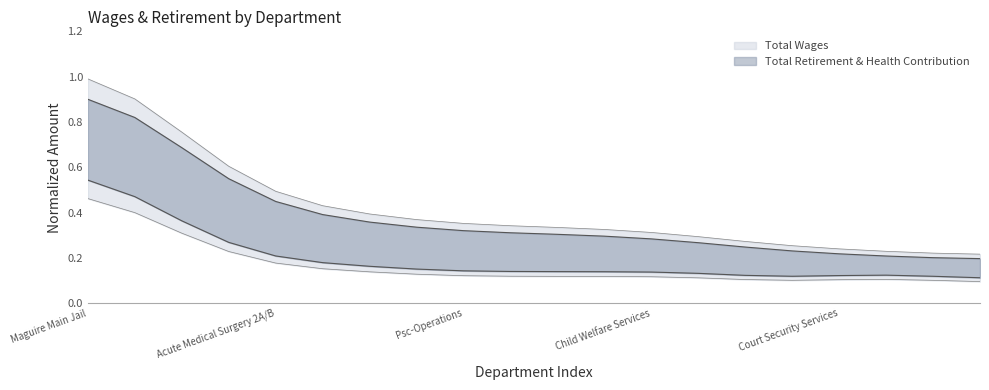

What is the label of the 12th point from the left?

Mental Health Administration